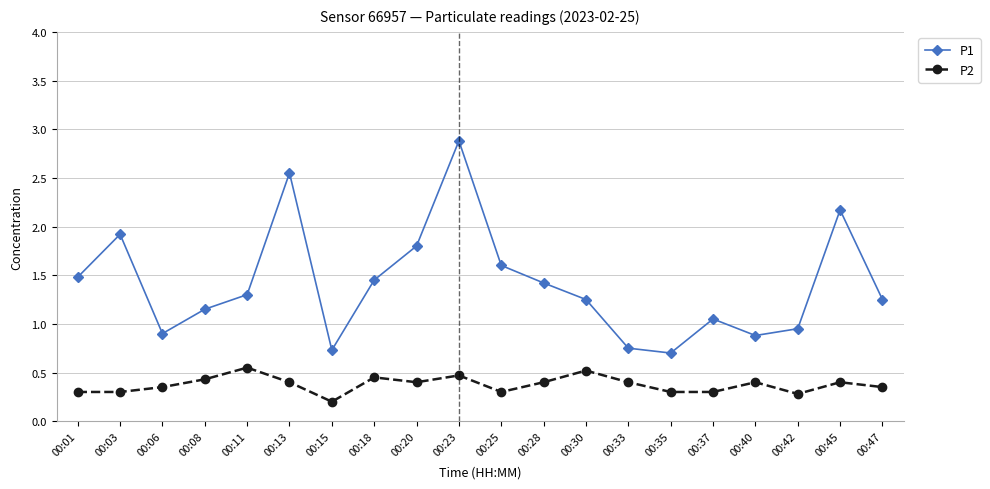

Rank the series by their maximum value, from lowest to highest.

P2, P1